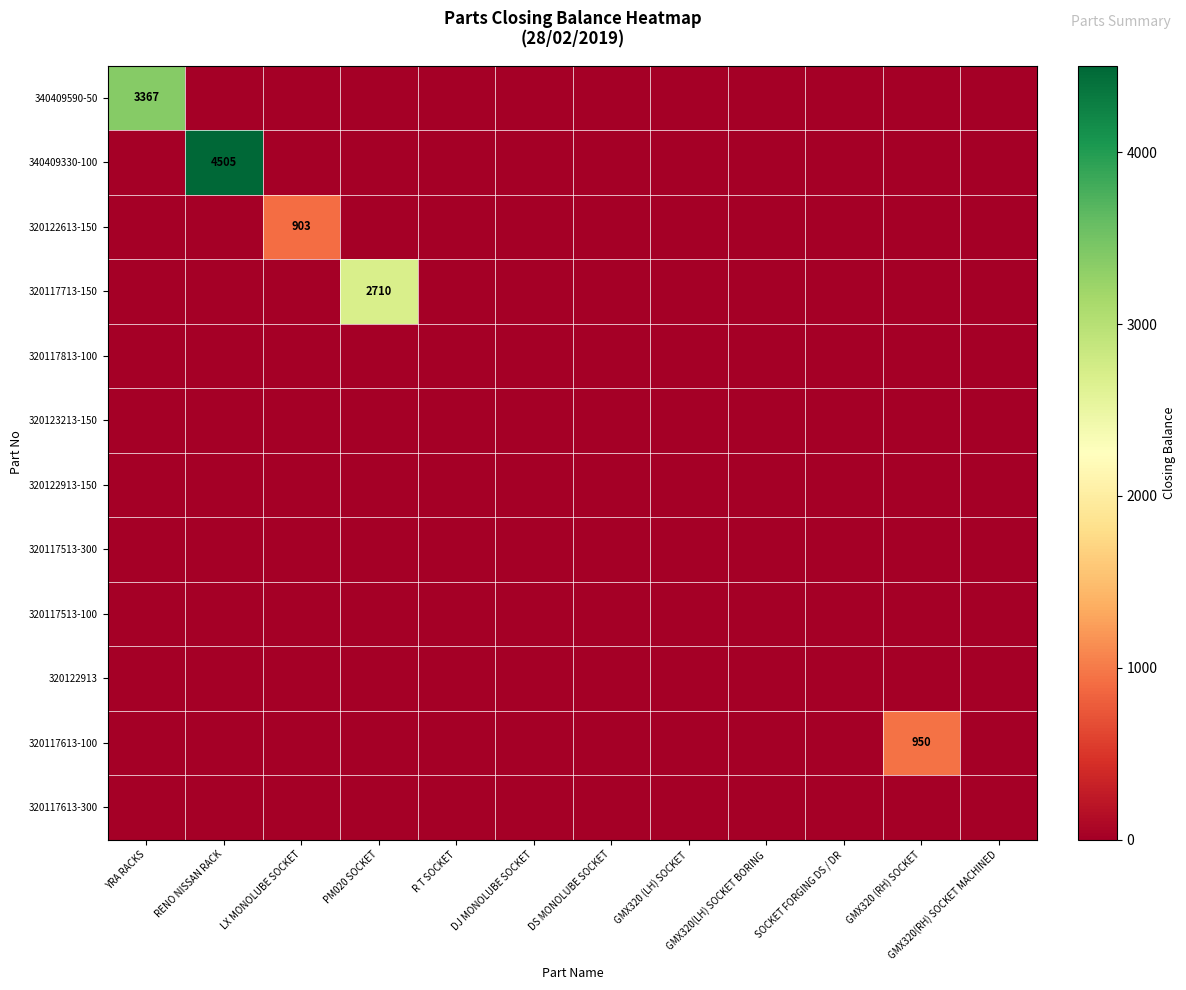

At how many categories does at least one series exceed 2190?

3